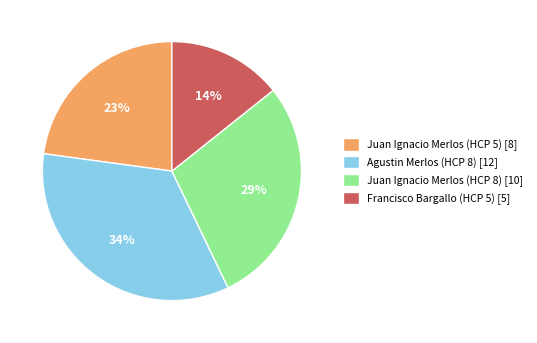

Rank the categories by value from highest to lowest.

Agustin Merlos (HCP 8) [12], Juan Ignacio Merlos (HCP 8) [10], Juan Ignacio Merlos (HCP 5) [8], Francisco Bargallo (HCP 5) [5]